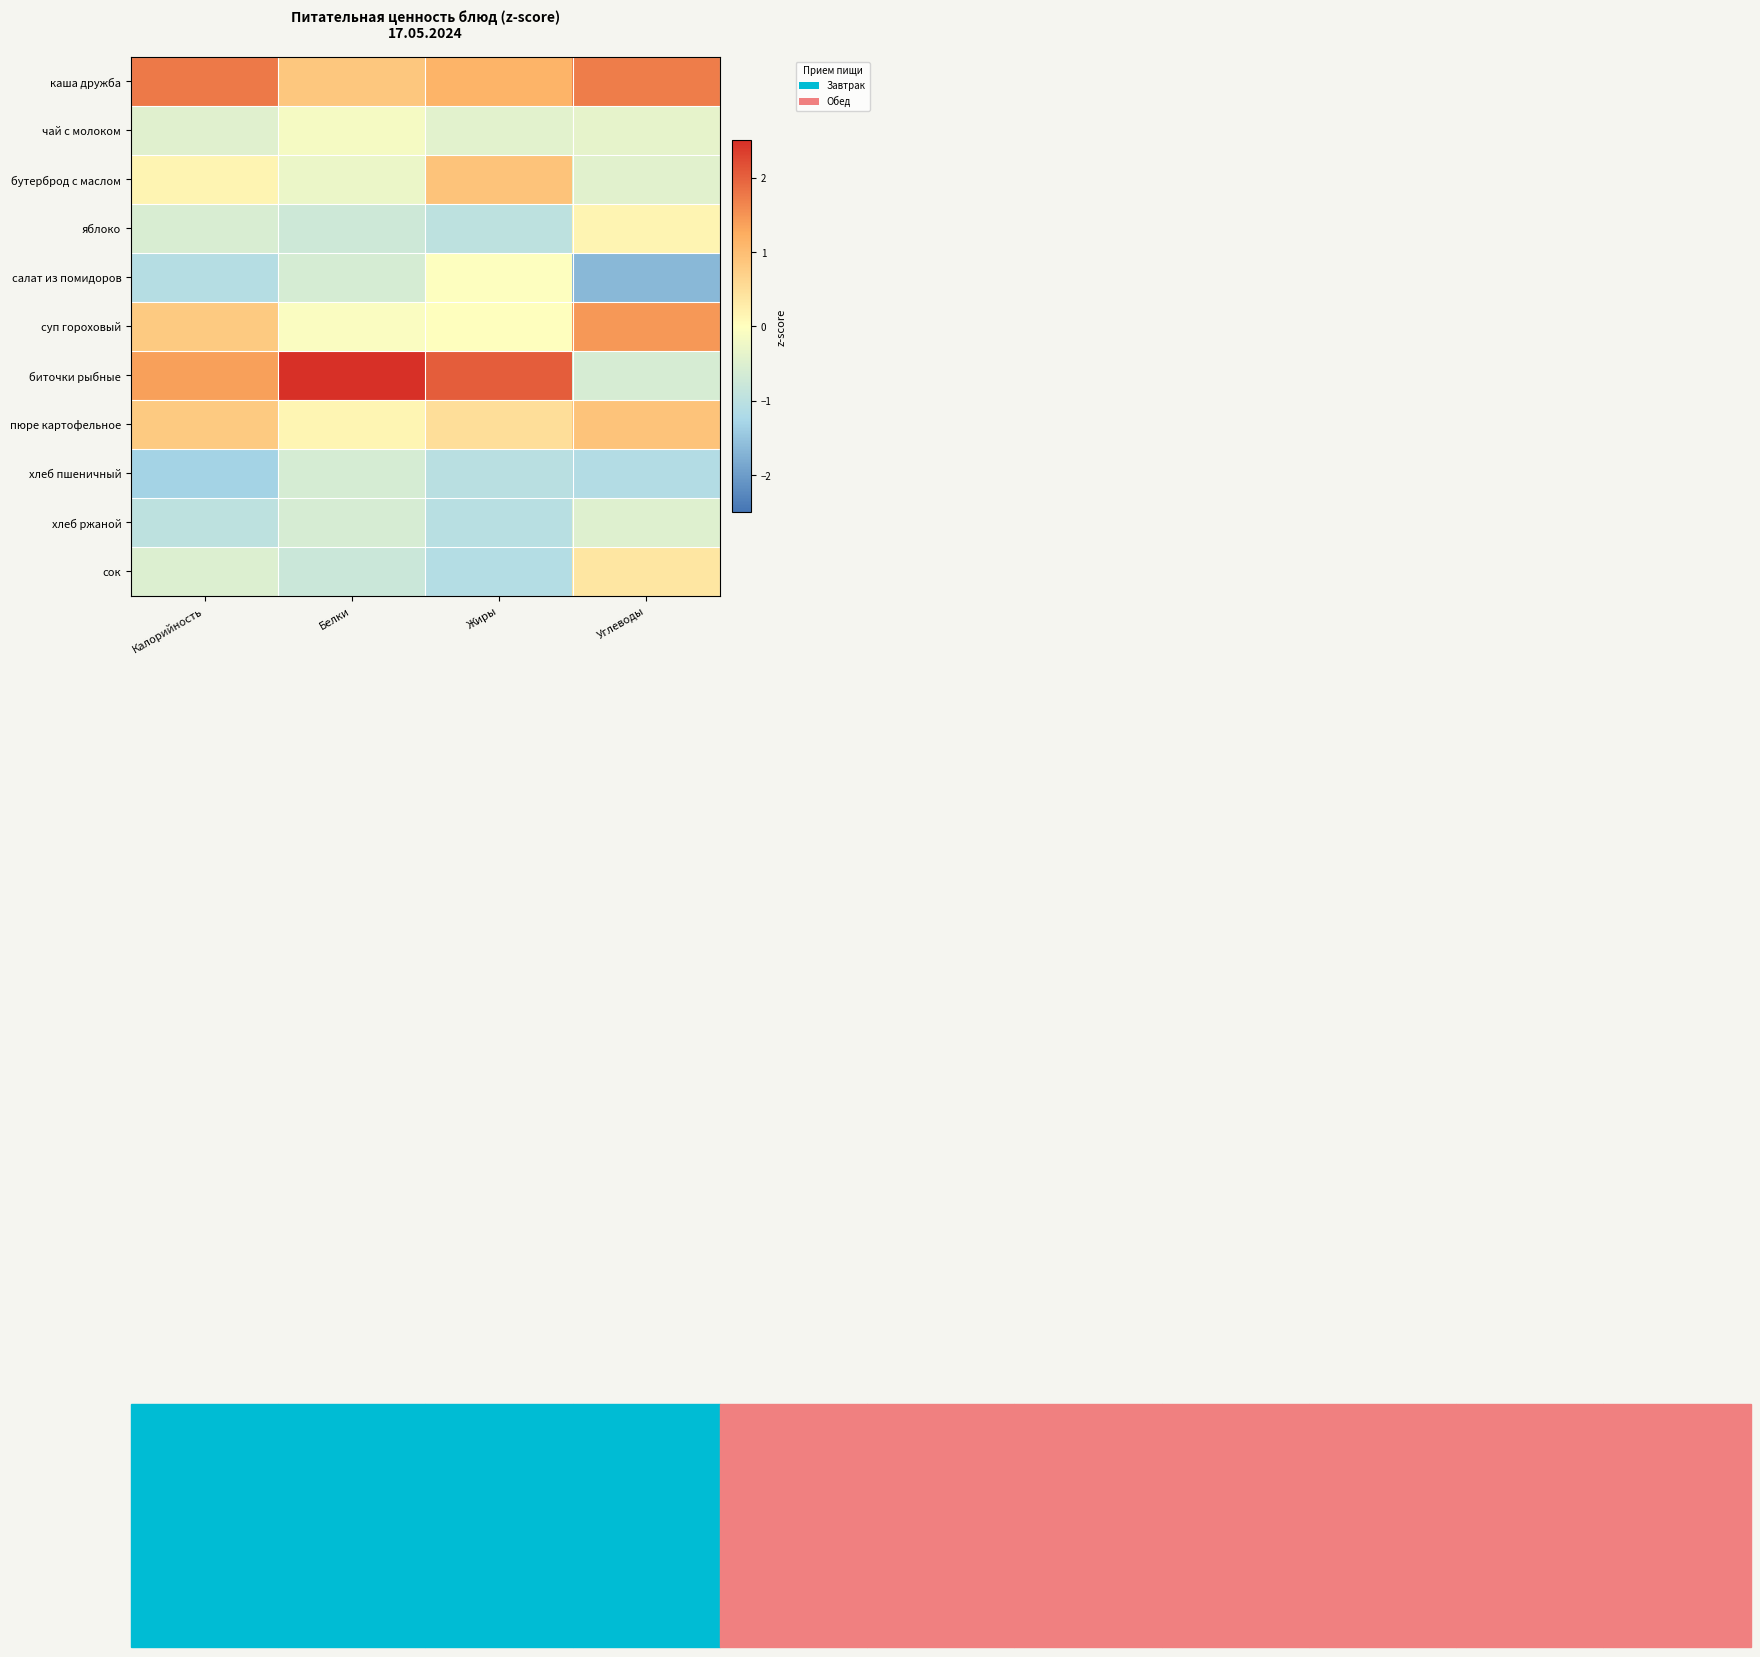

Which has a higher value, Углеводы or Калорийность?

Калорийность